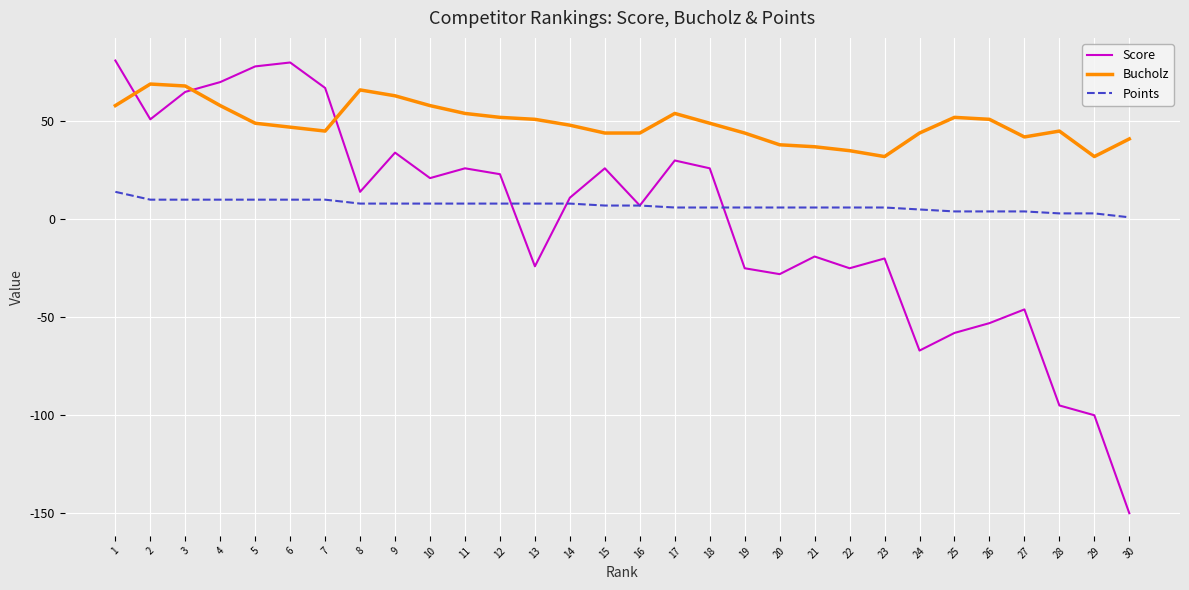

True or false: Bucholz and Points intersect in this chart.

False